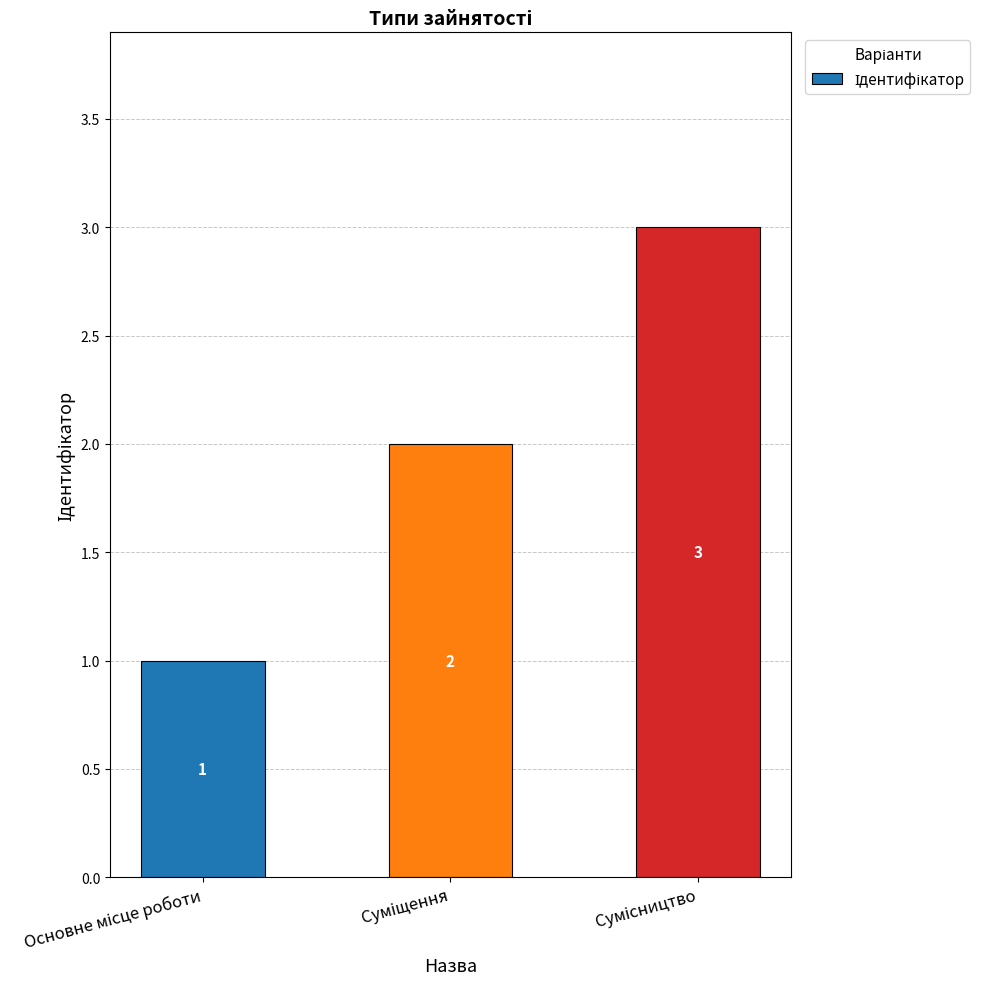

Reading left to right, what are all the values shown in this chart?

1	2	3